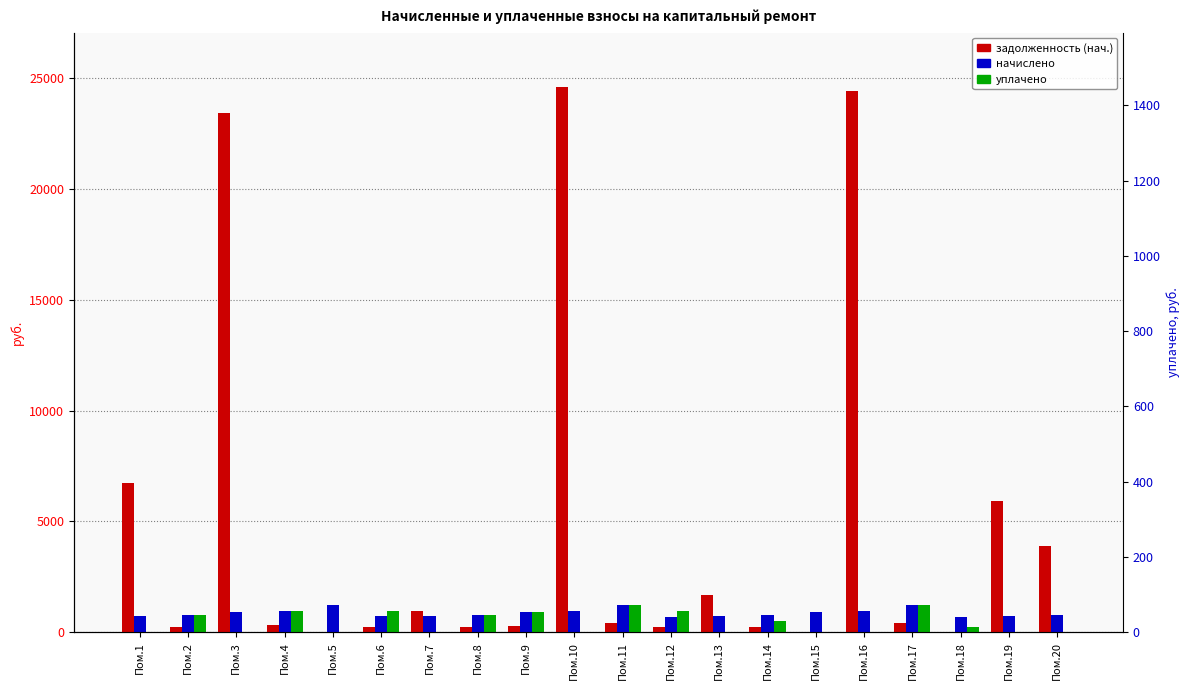

The value of начислено at Пом.17 is 1839.4. True or false?

False